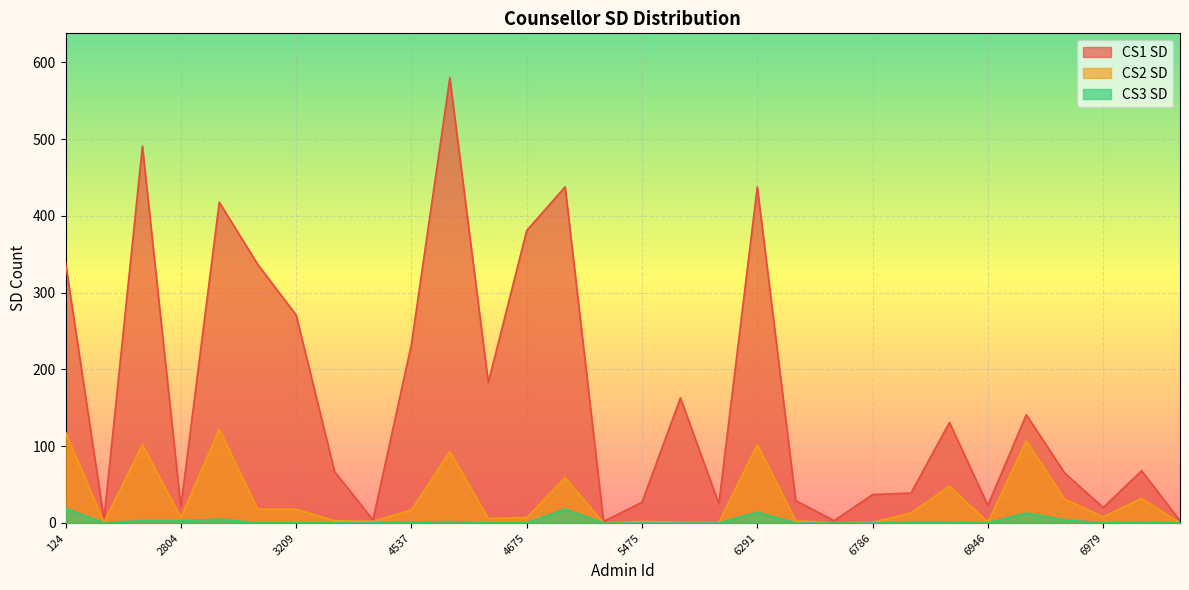

True or false: CS1 SD and CS3 SD cross at least once.

False